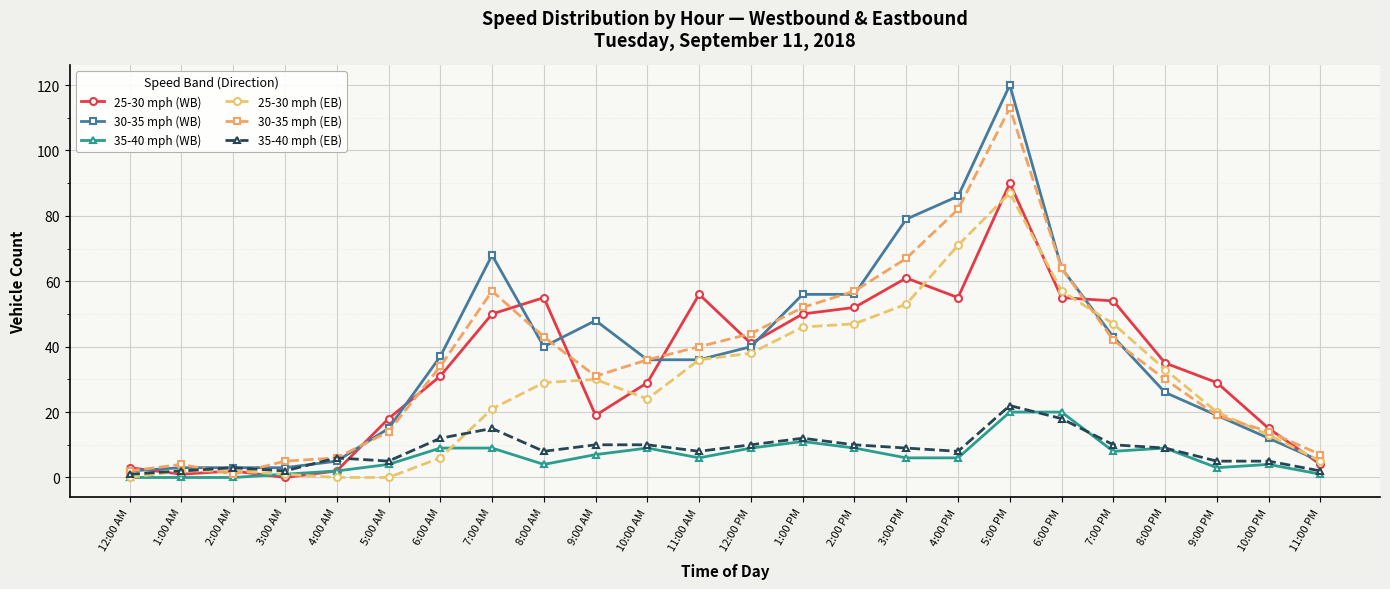

True or false: 25-30 mph (EB) has more than 0 interior local peaks.

True